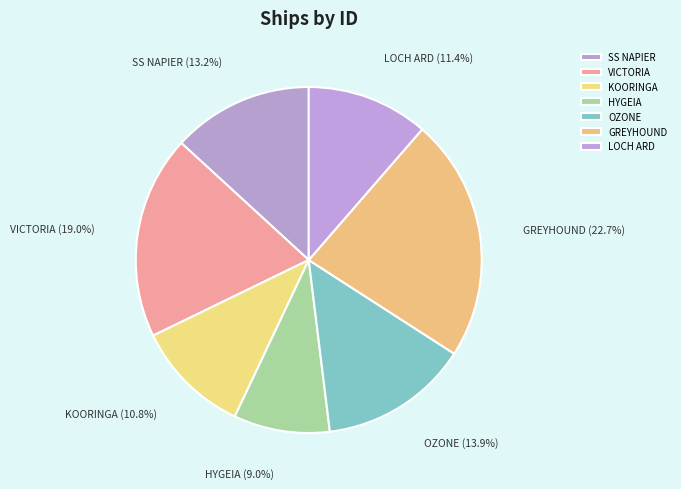

What is the total percentage of OZONE and SS NAPIER?

27.1%